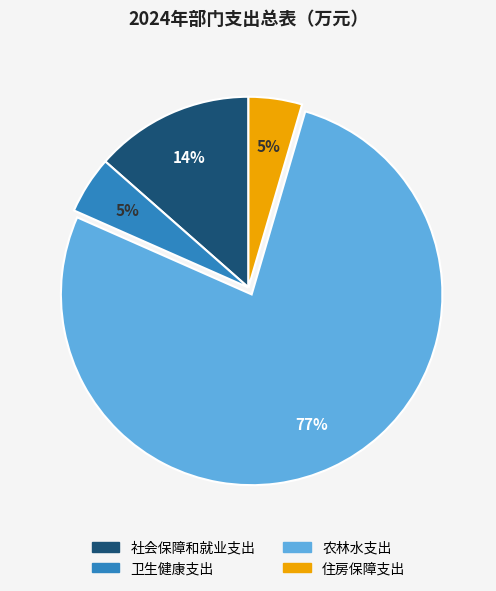

Which has a higher value, 住房保障支出 or 农林水支出?

农林水支出